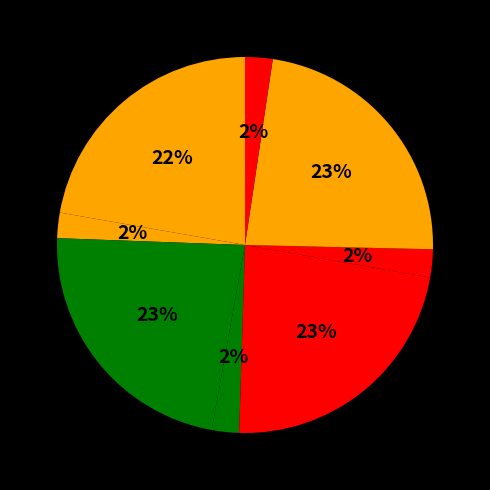

How many slices are in this pie chart?

8